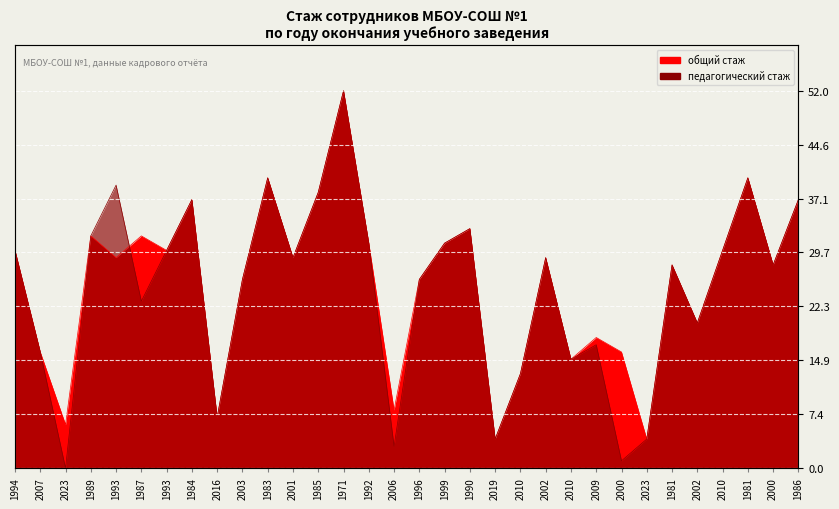

Reading left to right, list all the values displayed in this chart.

общий стаж: 1994=30	2007=16	2023=6	1989=32	1993=29	1987=32	1993=30	1984=37	2016=7	2003=26	1983=40	2001=29	1985=38	1971=52	1992=31	2006=8	1996=26	1999=31	1990=33	2019=4	2010=13	2002=29	2010=15	2009=18	2000=16	2023=4	1981=28	2002=20	2010=30	1981=40	2000=28	1986=37
педагогический стаж: 1994=30	2007=16	2023=0	1989=32	1993=39	1987=23	1993=30	1984=37	2016=7	2003=26	1983=40	2001=29	1985=38	1971=52	1992=31	2006=3	1996=26	1999=31	1990=33	2019=4	2010=13	2002=29	2010=15	2009=17	2000=1	2023=4	1981=28	2002=20	2010=30	1981=40	2000=28	1986=37